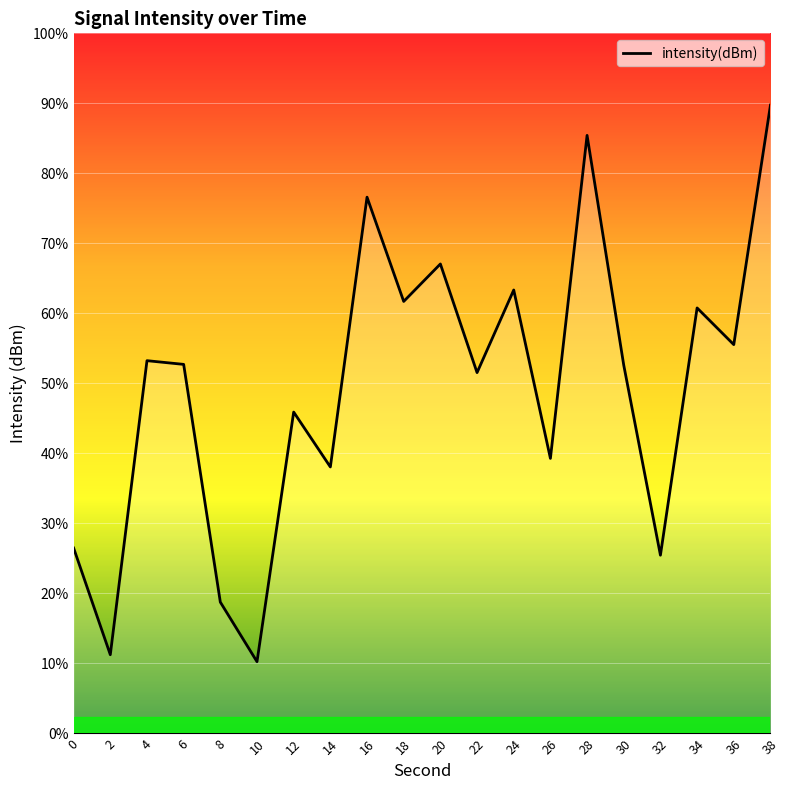

How many categories are shown in the chart?

20